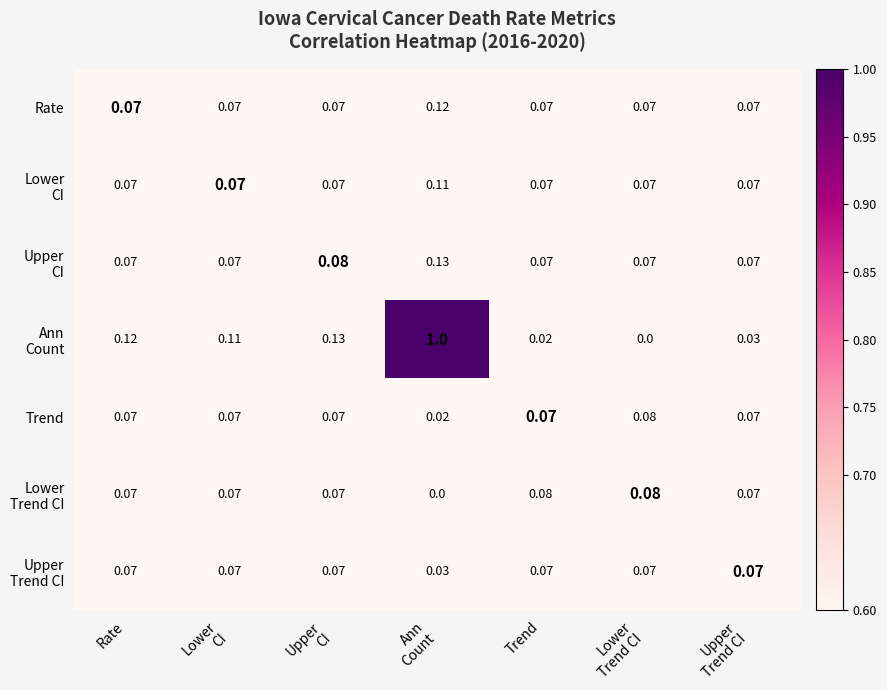

Count the number of categories in the chart.

7